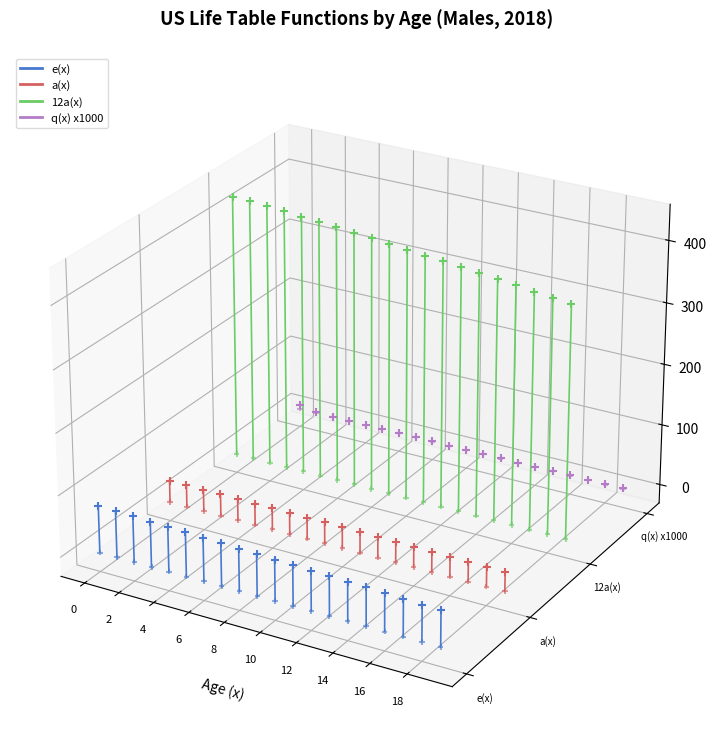

Which series has the largest total across all categories?

12a(x)